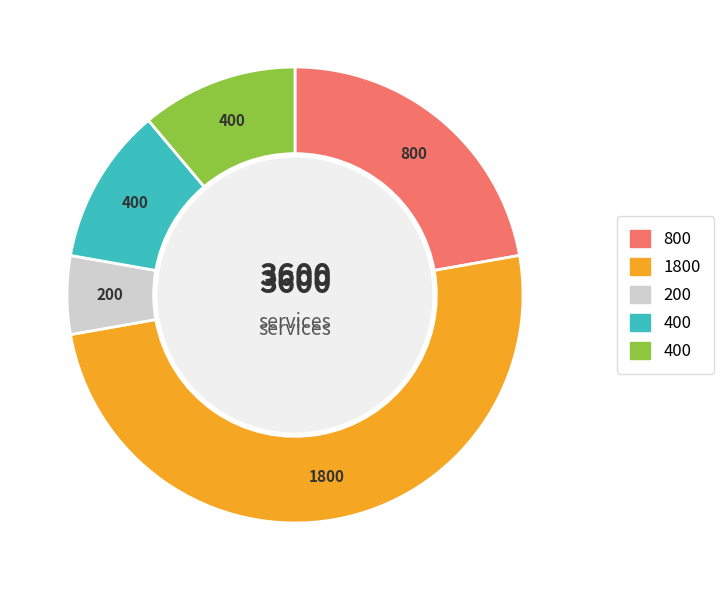

Does any single category account for the majority?

No